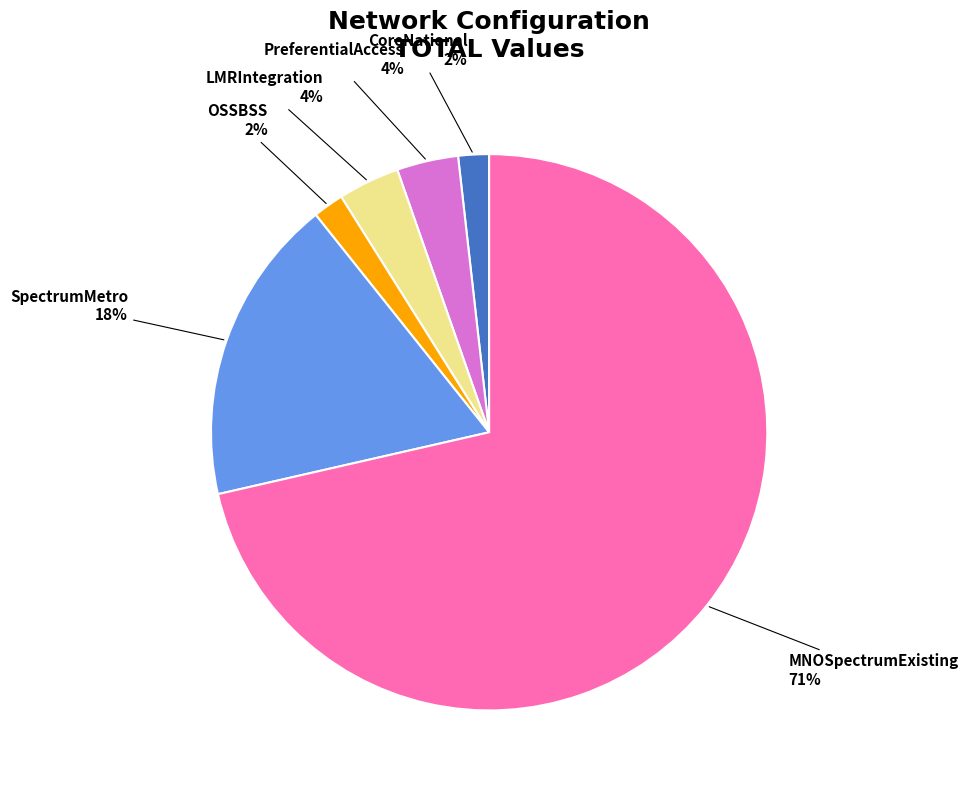

What is the largest slice in the pie chart?

MNOSpectrumExisting